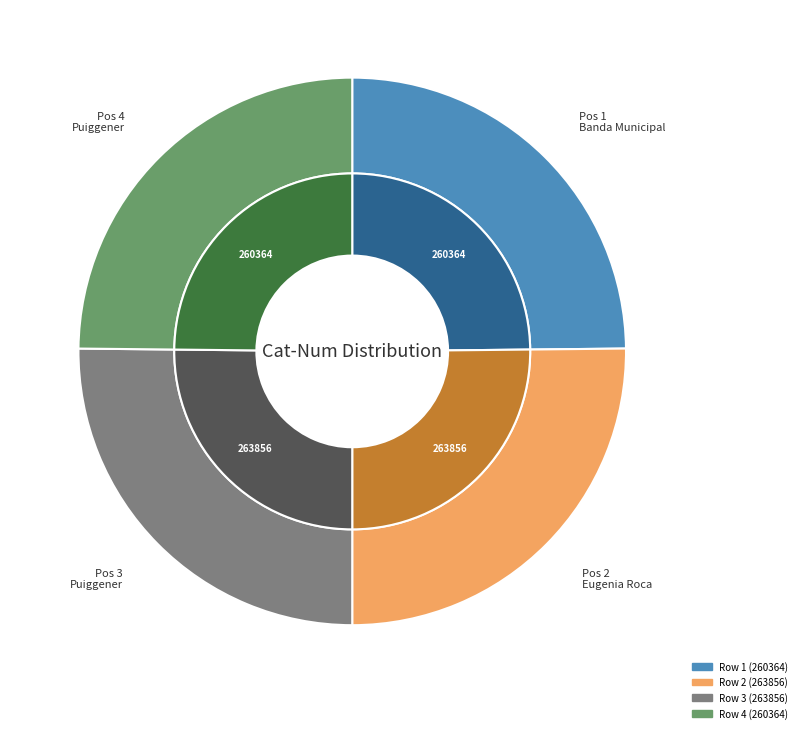

Rank the categories by value from lowest to highest.

260364, 260364, 263856, 263856